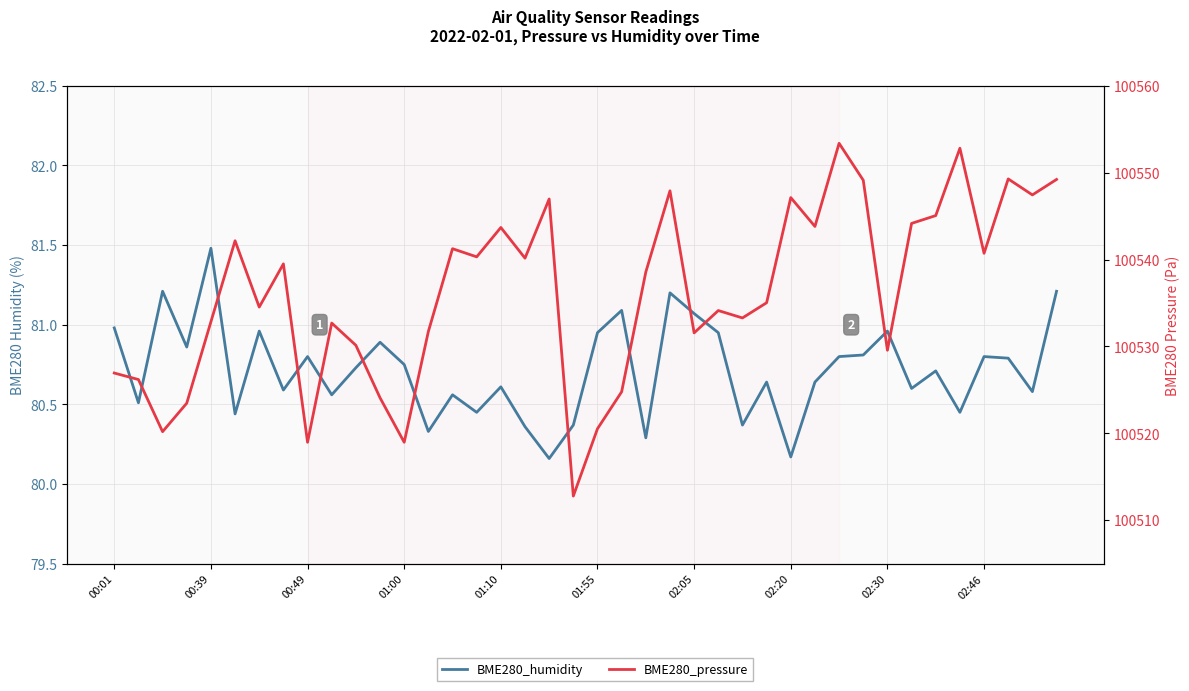

What is the smallest value displayed?

80.2